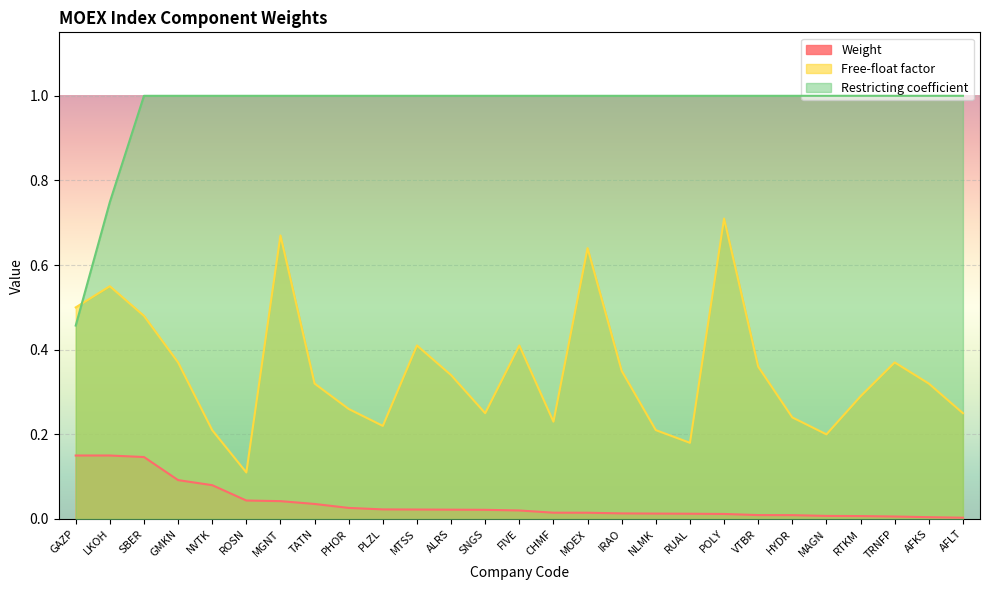

How many lines are shown in the chart?

3